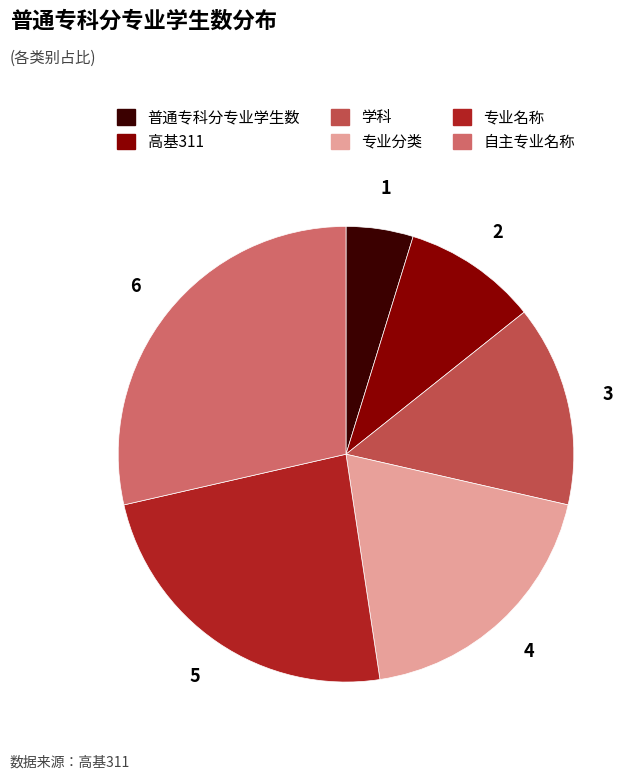

Is it true that 高基311 is 10% of the pie?

True